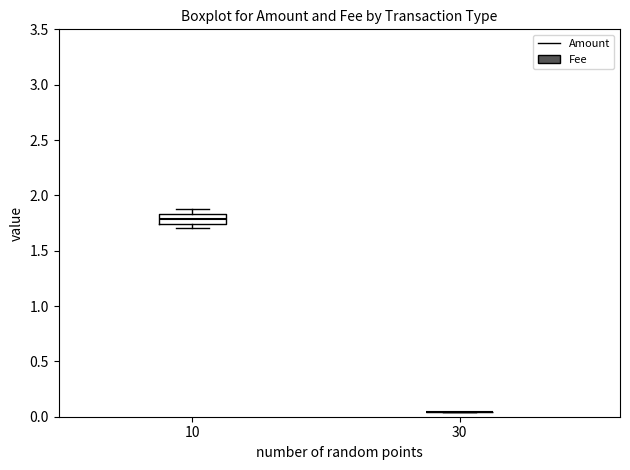

Where is the upper edge of the box at x = 10 on the y-axis? The values are not printed on the chart, so give them approximately, as read against the axis.

1.85